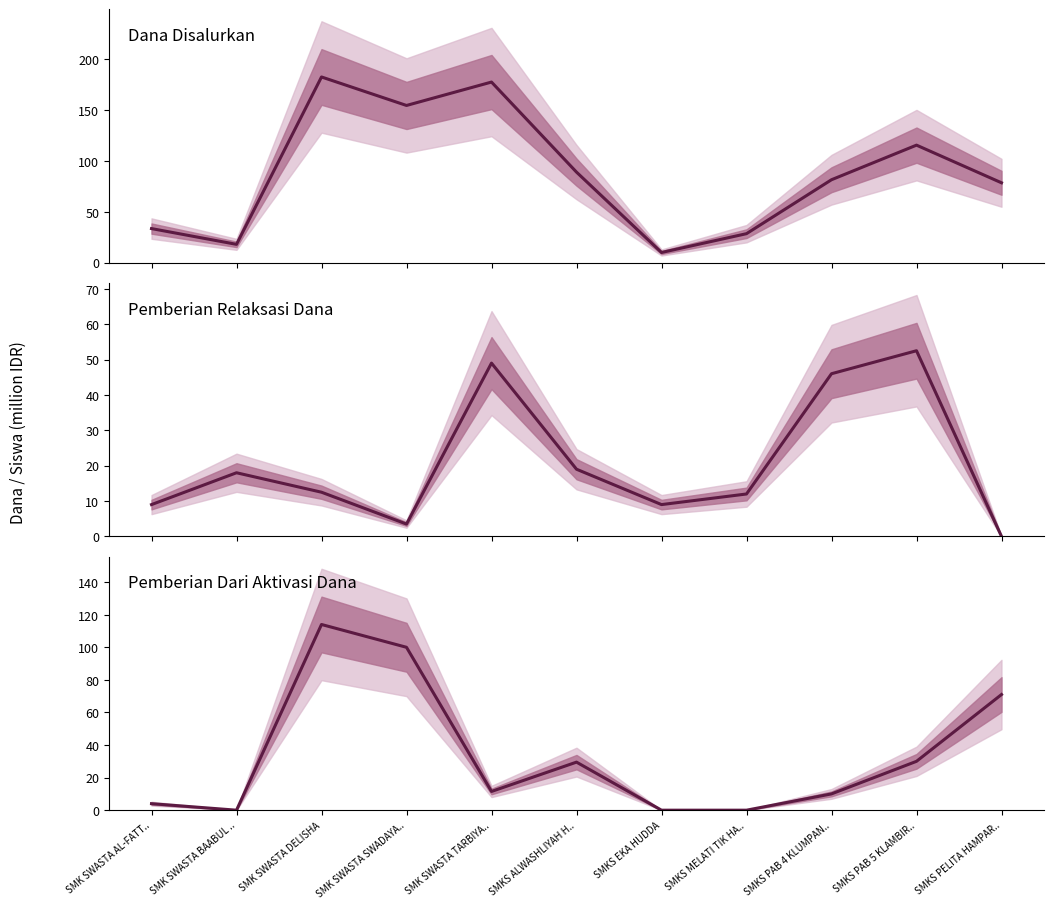

Count the number of data series in this chart.

3